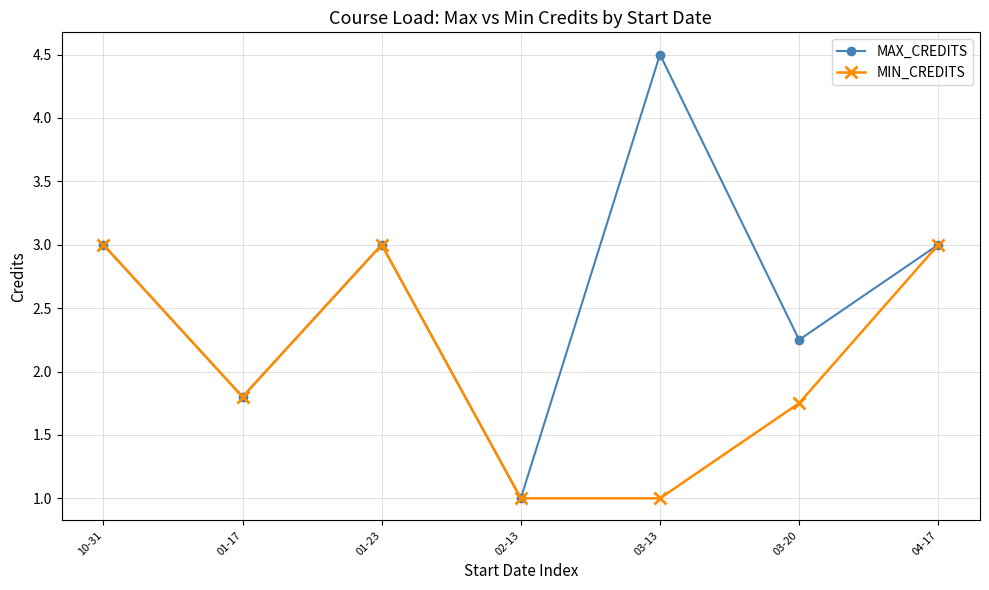

What is the value of the MAX_CREDITS point at the 4th from the left?

1.0